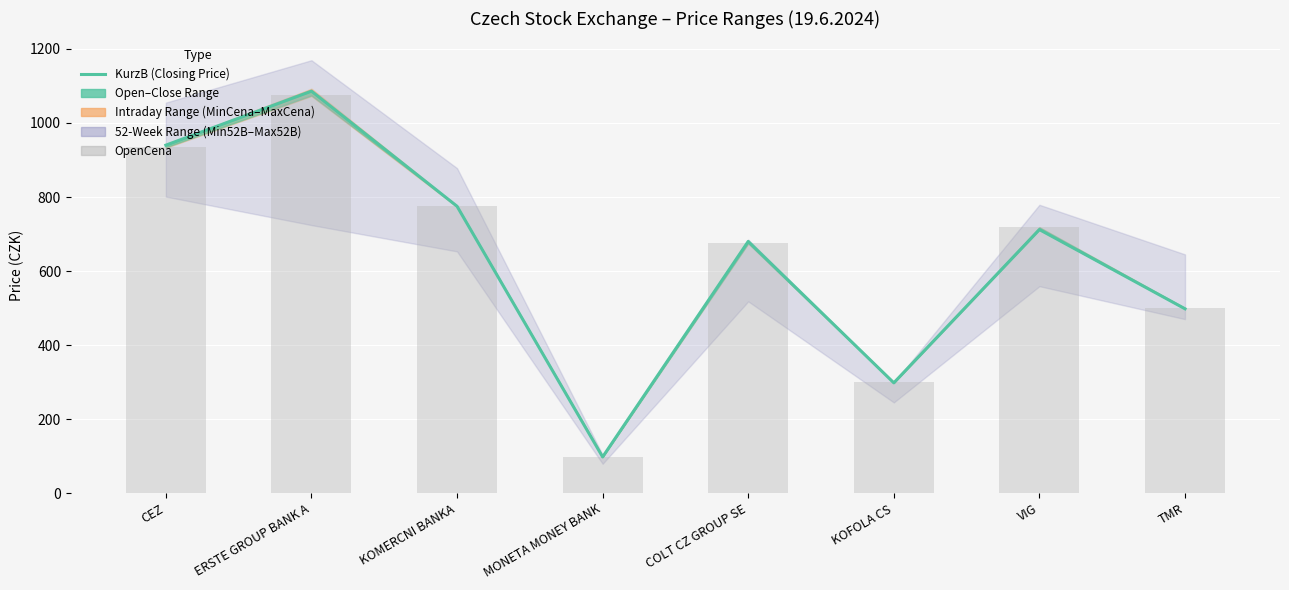

Which category has the lowest value across all series?

MONETA MONEY BANK